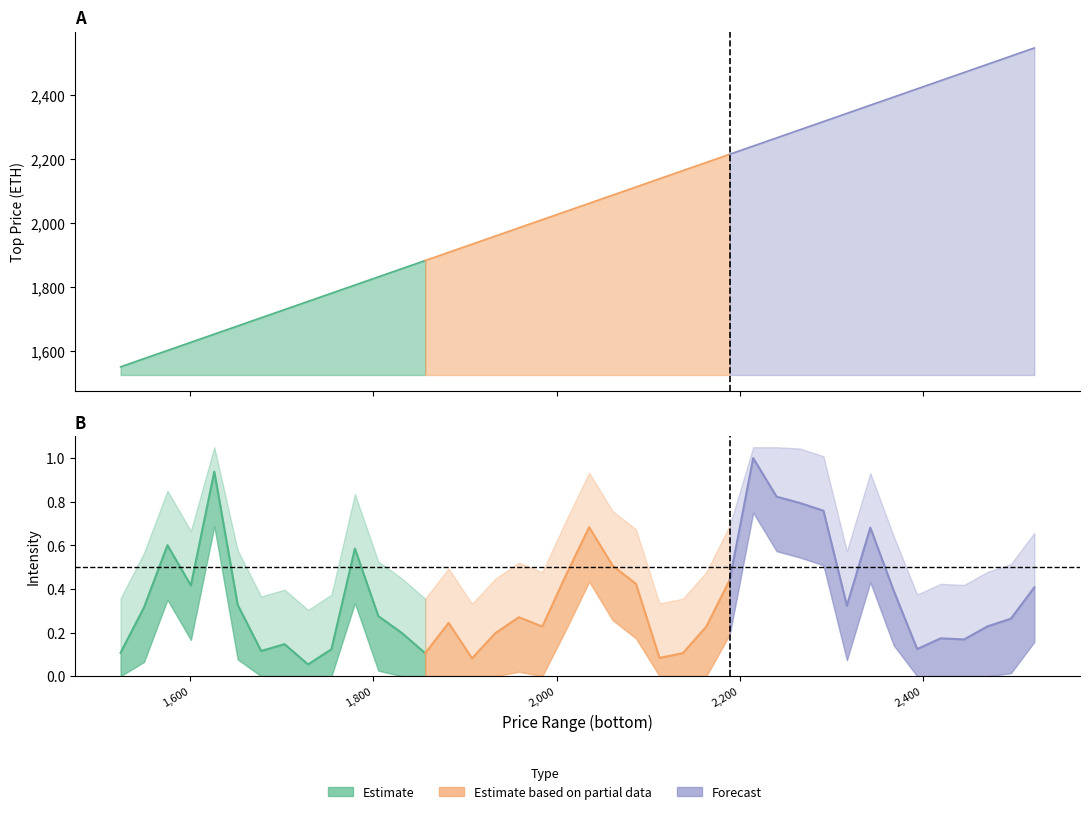

Reading left to right, transcribe all the data shown in this chart.

top: 1549.3	1574.9	1600.5	1626.1	1651.7	1677.3	1702.9	1728.5	1754.1	1779.7	1805.3	1830.9	1856.5	1882.1	1907.7	1933.3	1958.9	1984.5	2010.1	2035.7	2061.3	2086.9	2112.5	2138.1	2163.7	2189.3	2214.9	2240.5	2266.1	2291.7	2317.3	2342.9	2368.5	2394.1	2419.7	2445.3	2470.9	2496.5	2522.1	2547.7
intensity: 0.1	0.3	0.6	0.4	0.9	0.3	0.1	0.1	0.1	0.1	0.6	0.3	0.2	0.1	0.2	0.1	0.2	0.3	0.2	0.5	0.7	0.5	0.4	0.1	0.1	0.2	0.4	1.0	0.8	0.8	0.8	0.3	0.7	0.4	0.1	0.2	0.2	0.2	0.3	0.4